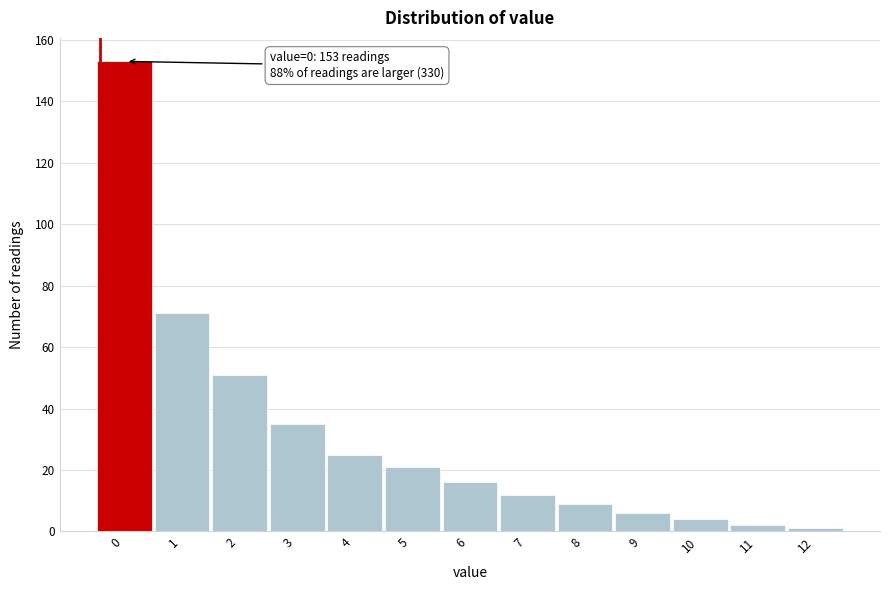

Reading left to right, what are all the values shown in this chart?

0=153	1=71	2=51	3=35	4=25	5=21	6=16	7=12	8=9	9=6	10=4	11=2	12=1